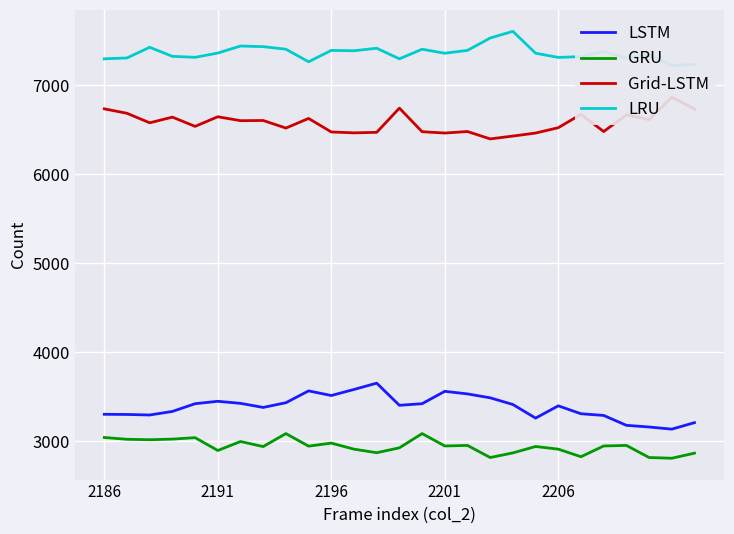

In LRU, how many points are higher than both neighbors (excluding endpoints)?

8